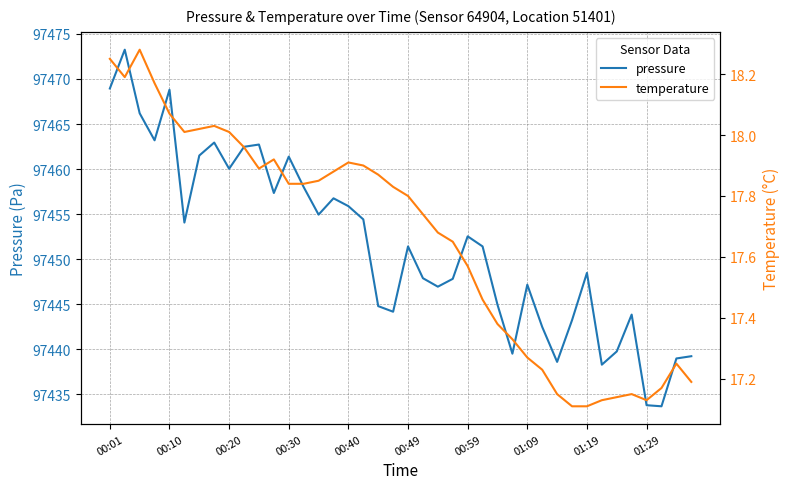

The pressure series shows 27431.4 at 00:10. True or false?

False